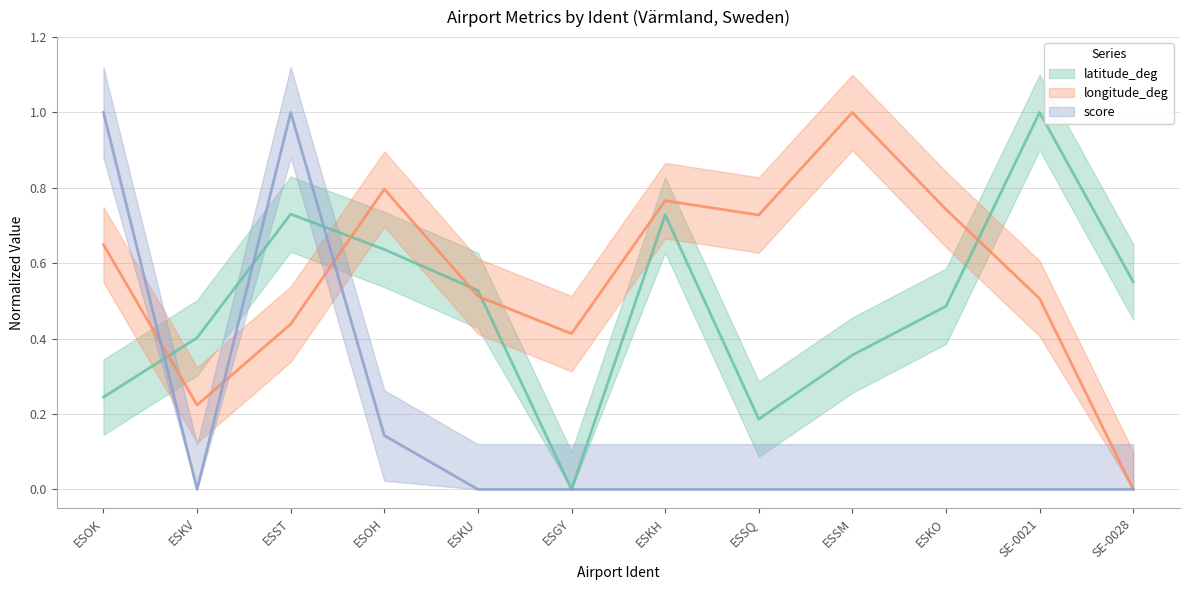

The value of score at ESSM is 0.0. True or false?

True